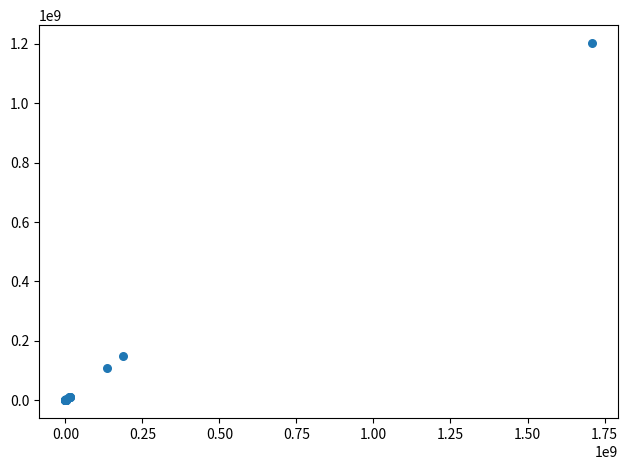

What Y value in the scatter plot is closest to 601604079?

149280728.8